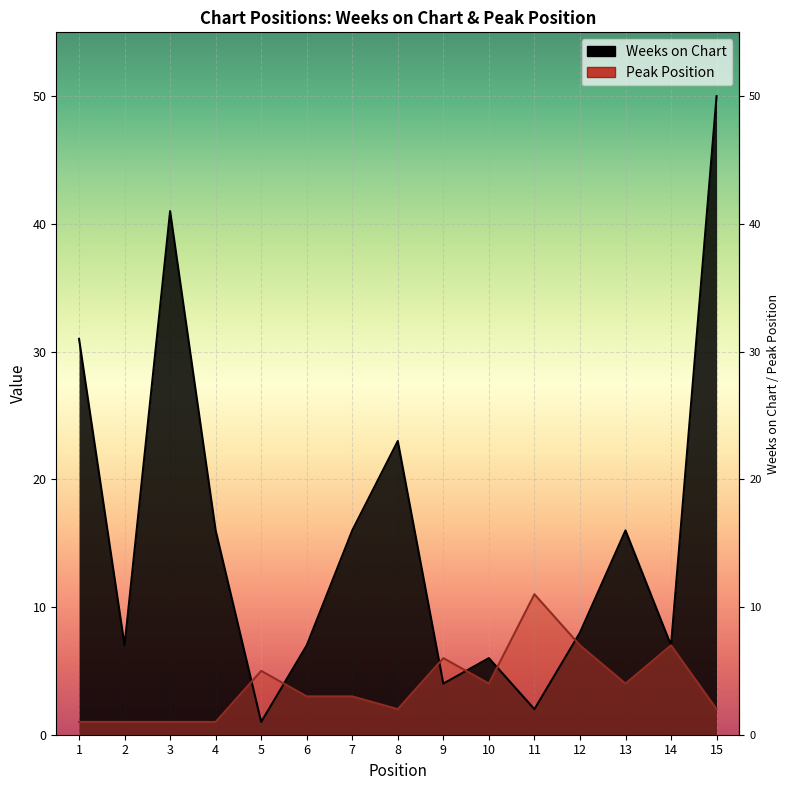

How many data points in Peak Position are above 3?

7